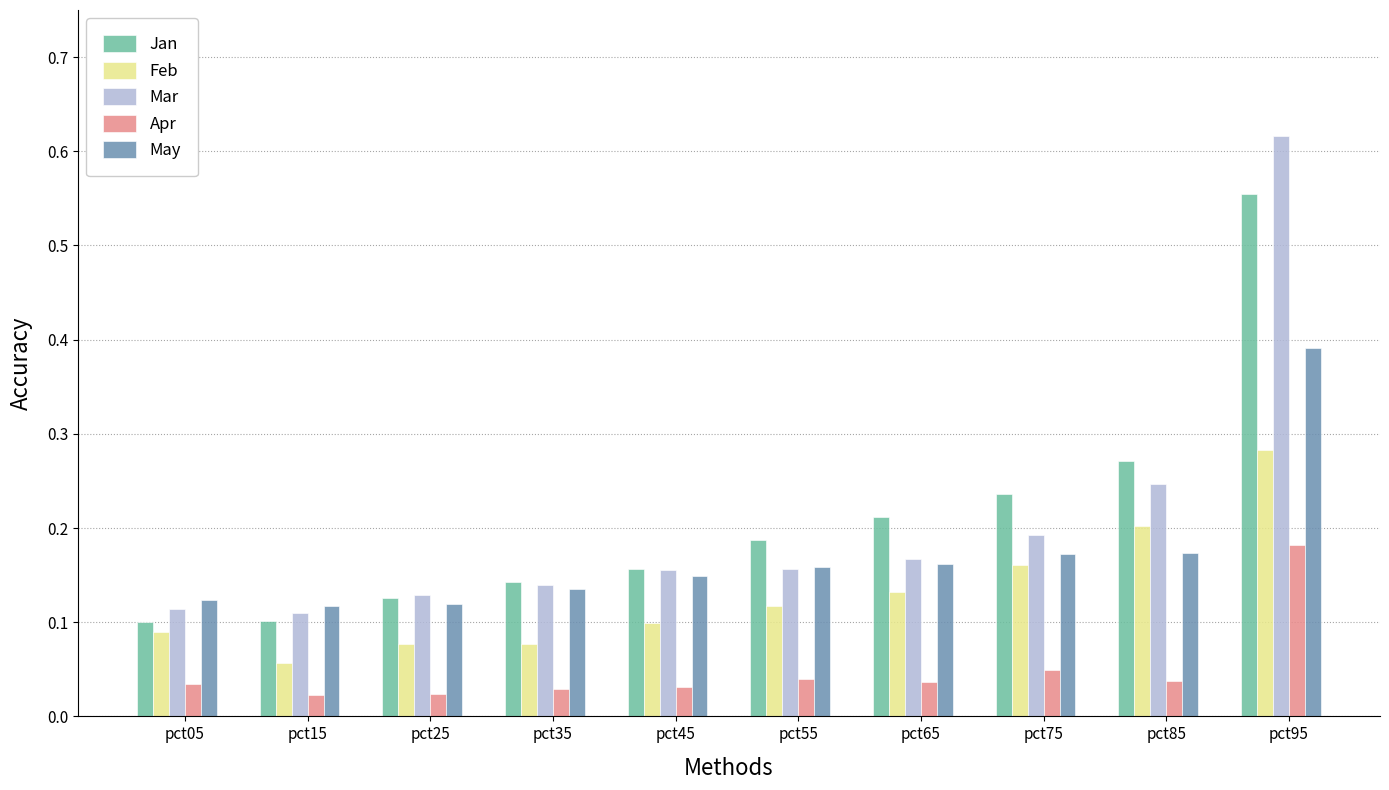

Which series changed the most between pct35 and pct65?

Jan